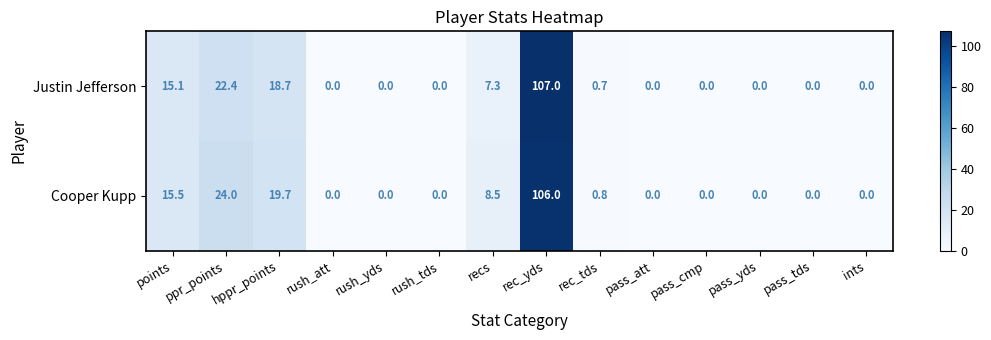

Which category has the highest value across all series?

rec_yds